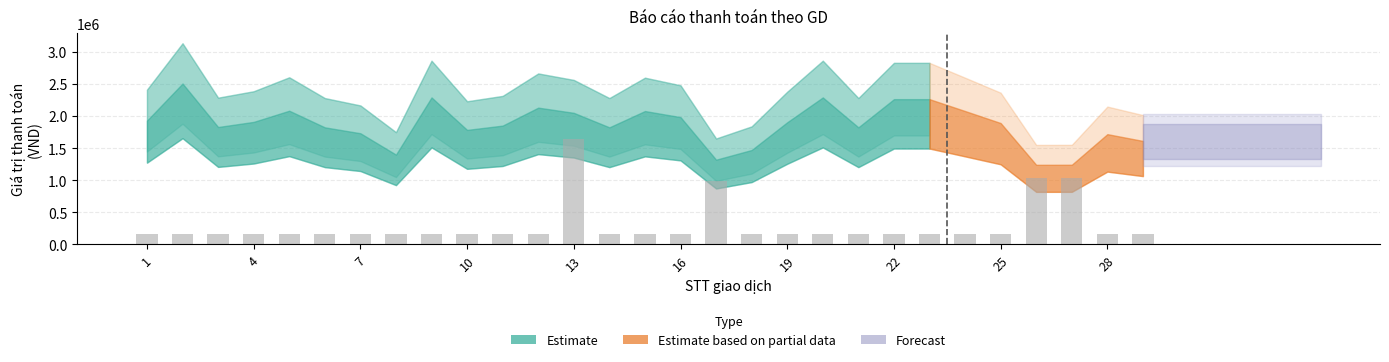

What is the greatest value displayed?

1647500